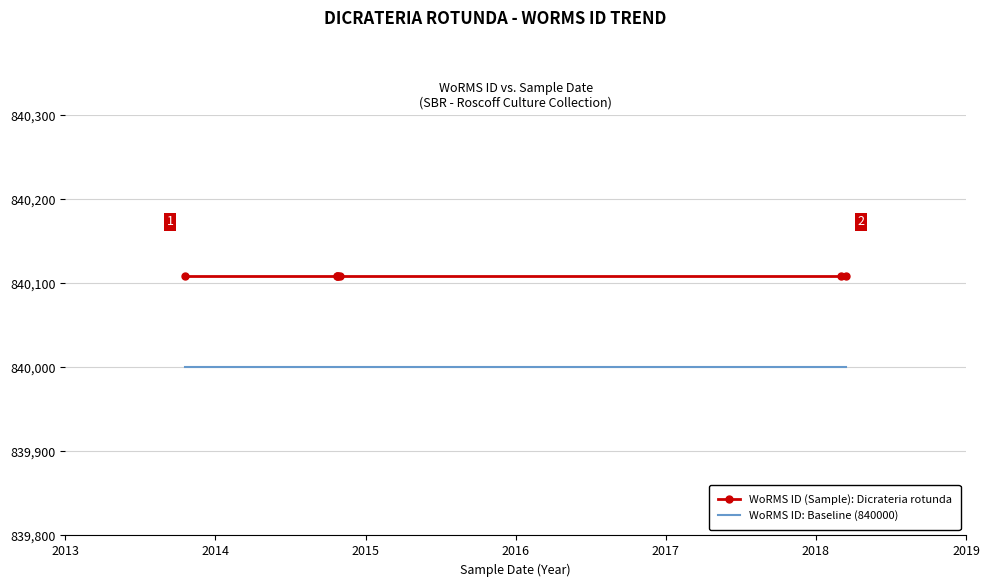

List the series in order of their peak value, lowest first.

WoRMS ID: Baseline (840000), WoRMS ID (Sample): Dicrateria rotunda